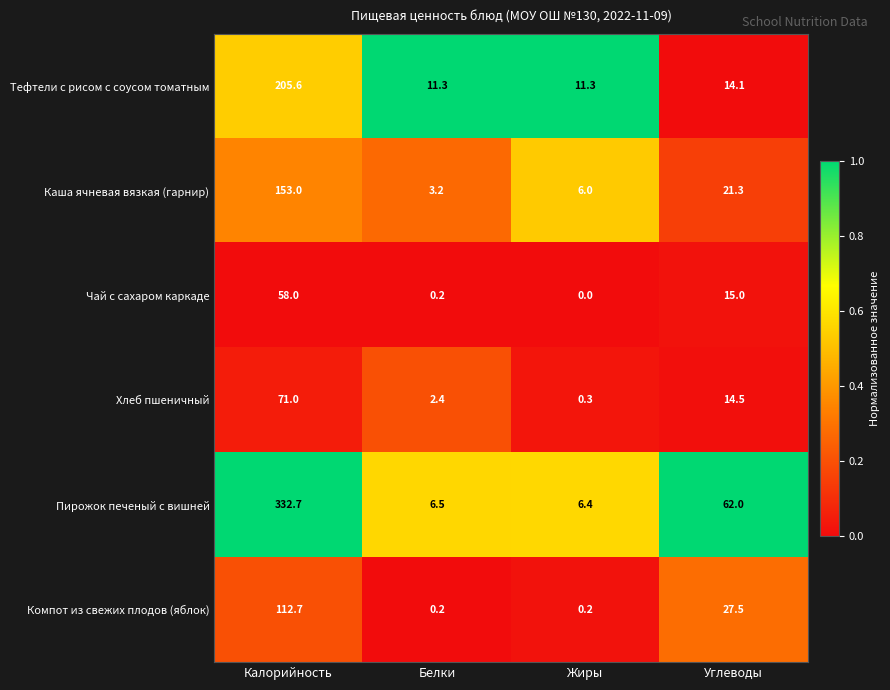

What is the average value of the Чай с сахаром каркаде series?

18.3